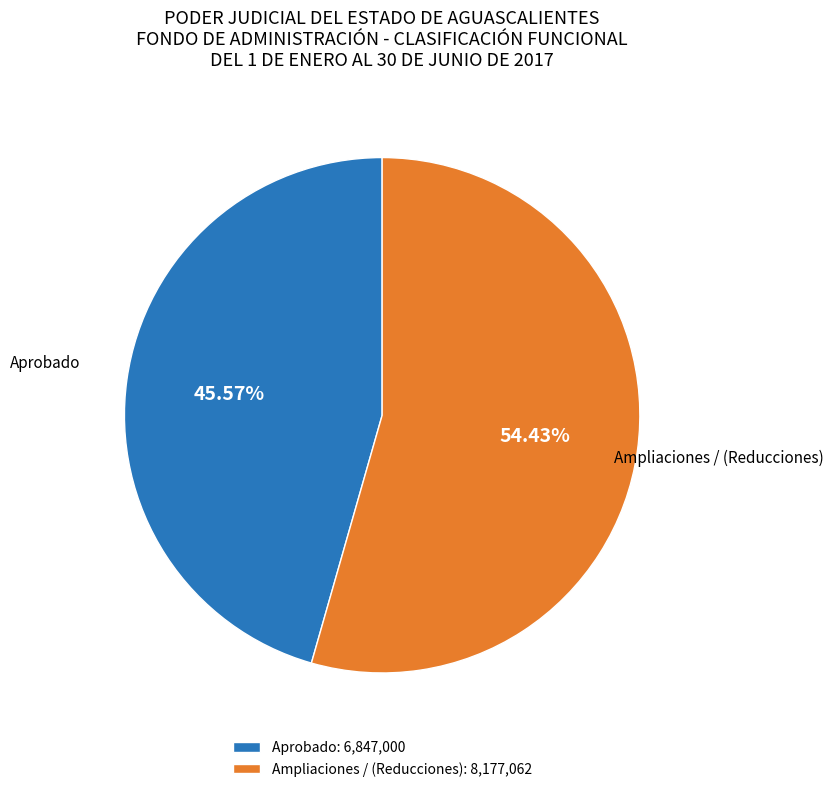

Which category accounts for the majority?

Ampliaciones / (Reducciones): 8,177,062